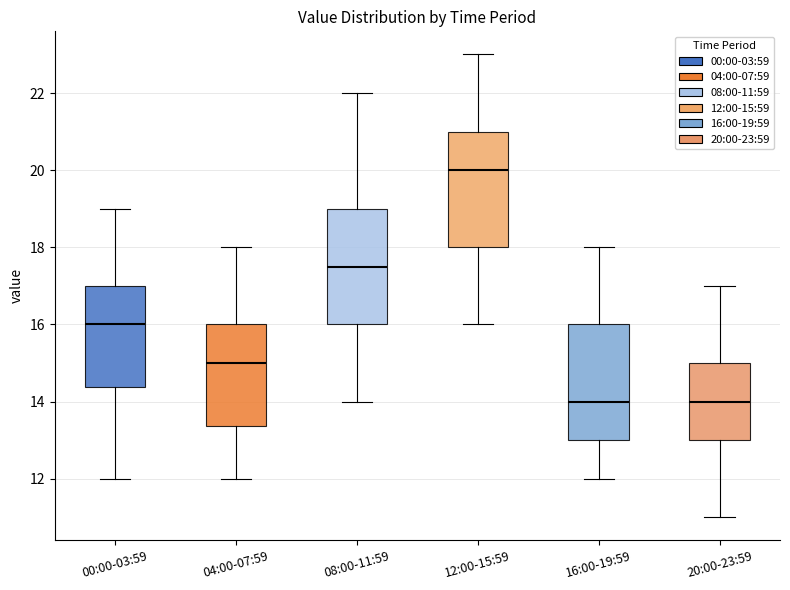

Reading left to right, transcribe this box plot: for each box, give where its median line is, the range the box spans, and where its two whiskers end, as read against the y-axis. The values are not printed on the chart, so give them approximately, as read against the axis.

00:00-03:59: median 16.0, box 14.4 to 17.0, whiskers 12.0 to 19.0
04:00-07:59: median 15.0, box 13.4 to 16.0, whiskers 12.0 to 18.0
08:00-11:59: median 17.6, box 16.0 to 19.0, whiskers 14.0 to 22.0
12:00-15:59: median 20.0, box 18.0 to 21.0, whiskers 16.0 to 23.0
16:00-19:59: median 14.0, box 13.0 to 16.0, whiskers 12.0 to 18.0
20:00-23:59: median 14.0, box 13.0 to 15.0, whiskers 11.0 to 17.0